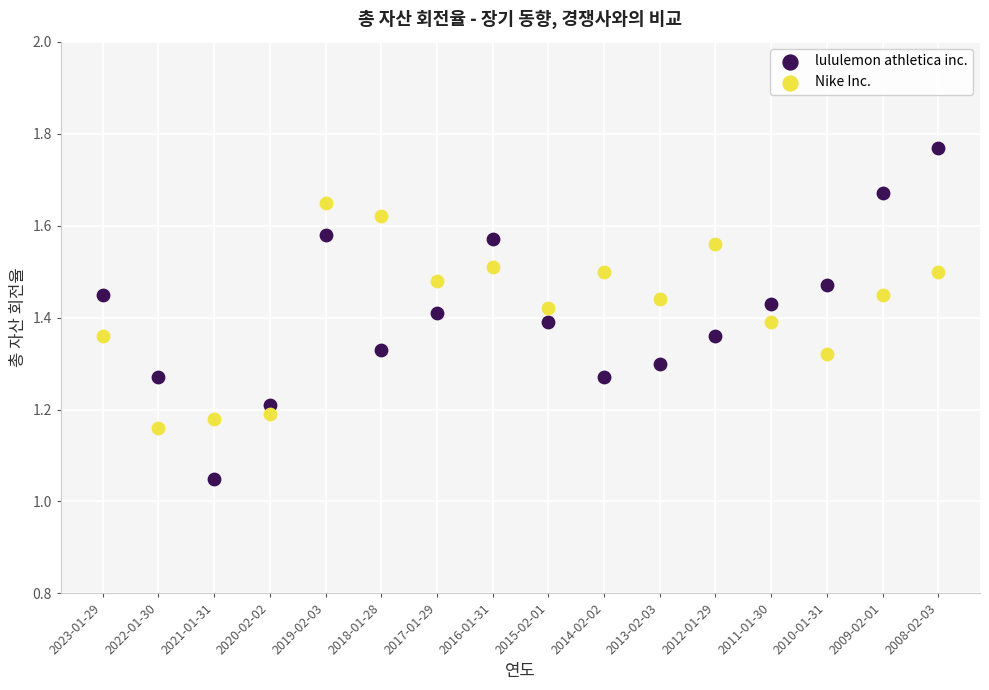

Which series has the largest Y range (max minus min)?

lululemon athletica inc.